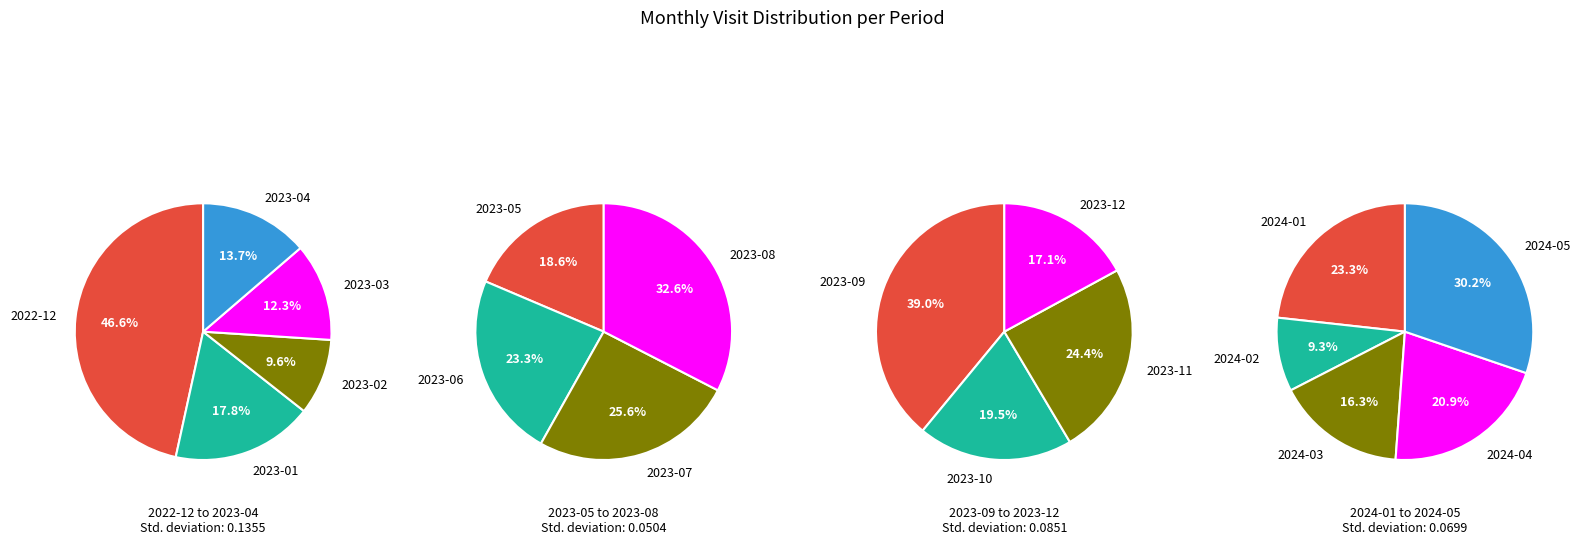

Is 2023-12 the majority of the pie?

No